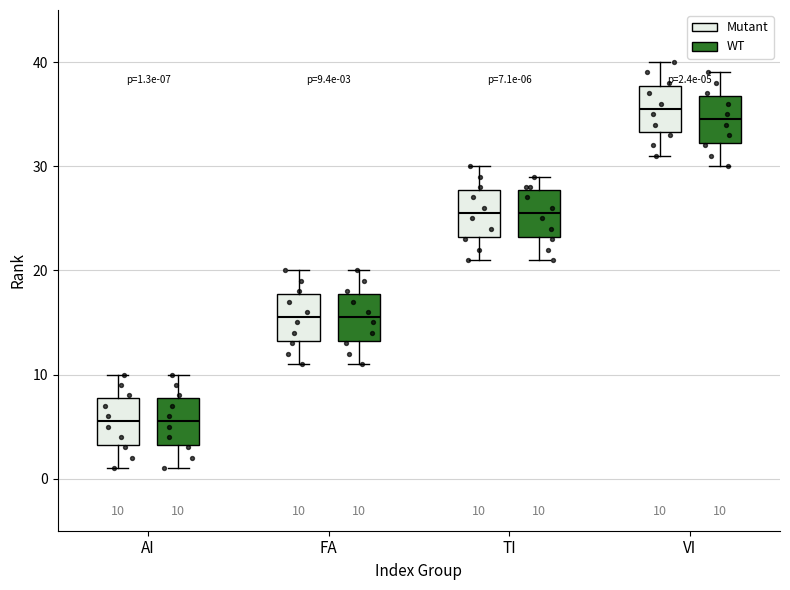

Which box's median line is the highest?

VI (Mutant)